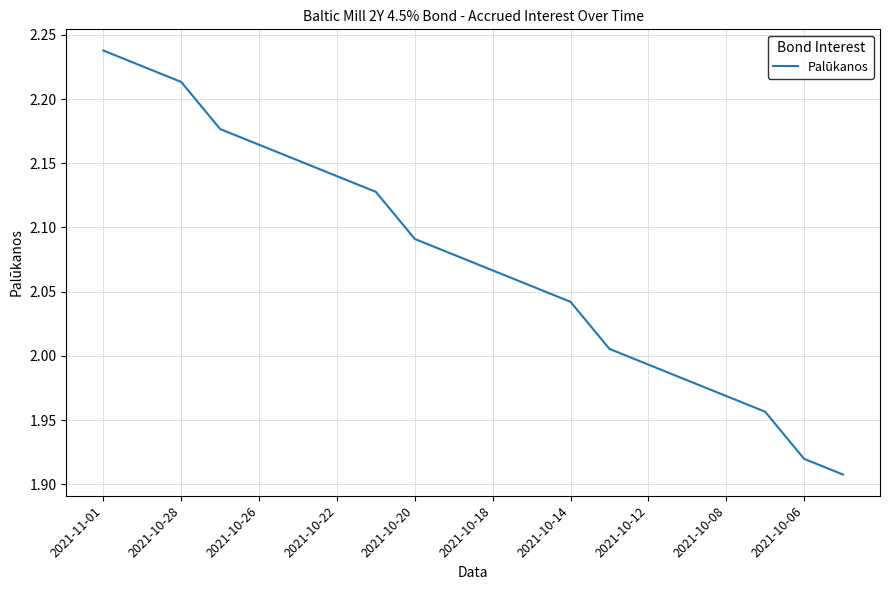

What is the difference between the maximum and minimum values?

0.3